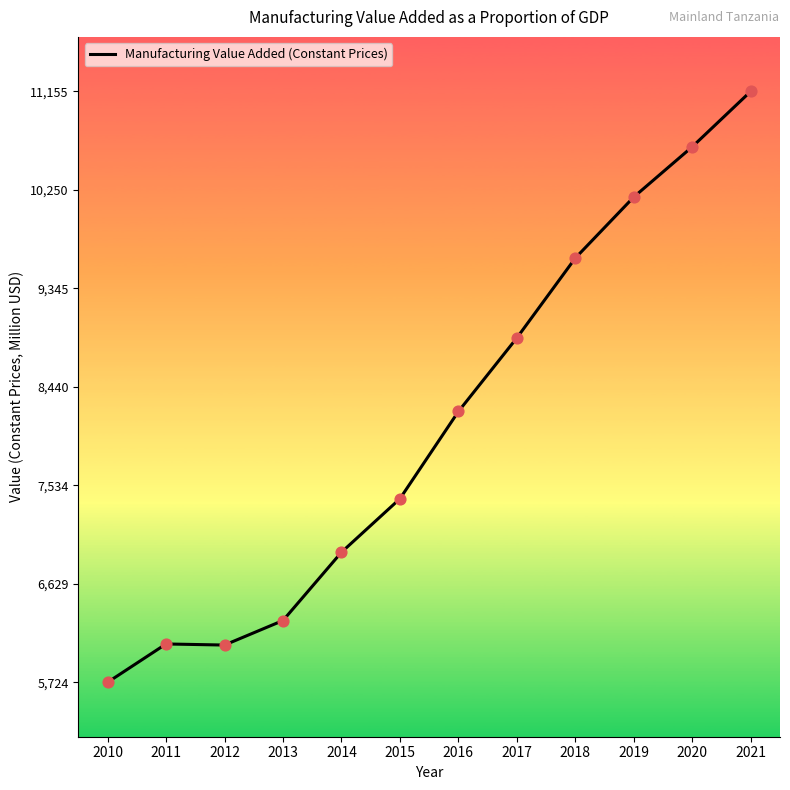

What is the change in value from 2017 to 2018?

+733.7